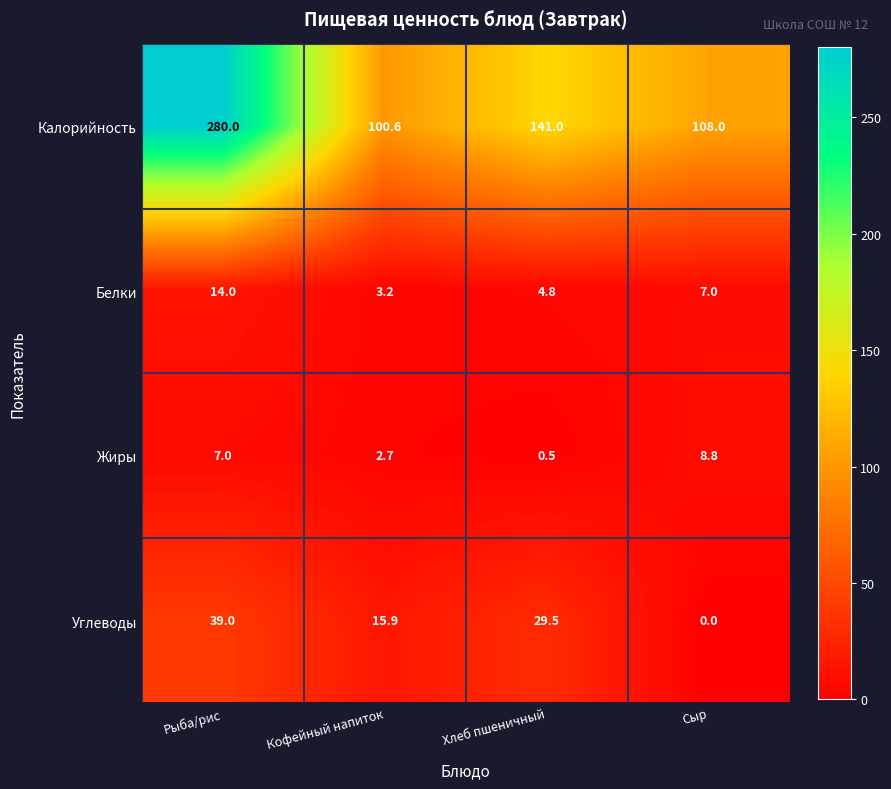

Reading left to right, transcribe all the data shown in this chart.

Калорийность: 280.0	100.6	141.0	108.0
Белки: 14.0	3.2	4.8	7.0
Жиры: 7.0	2.7	0.5	8.8
Углеводы: 39.0	15.9	29.5	0.0